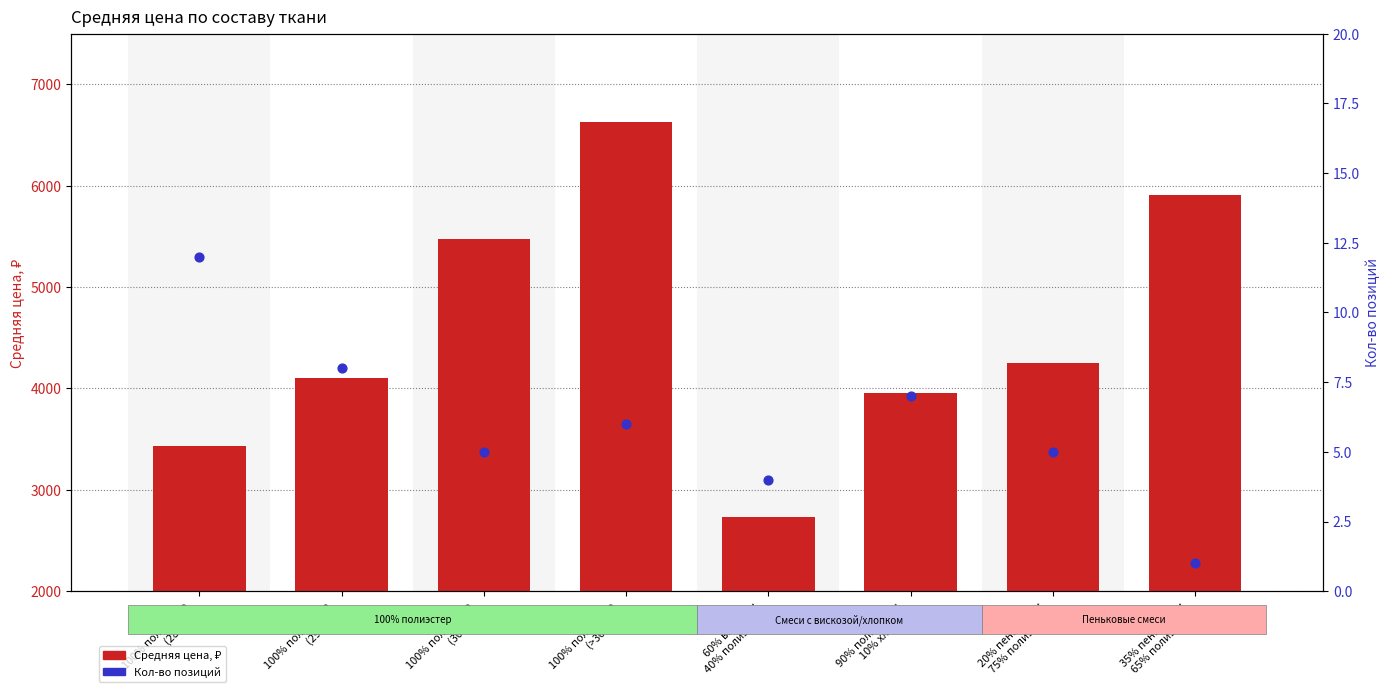

What are all the series names shown in the legend?

Средняя цена, ₽, Кол-во позиций